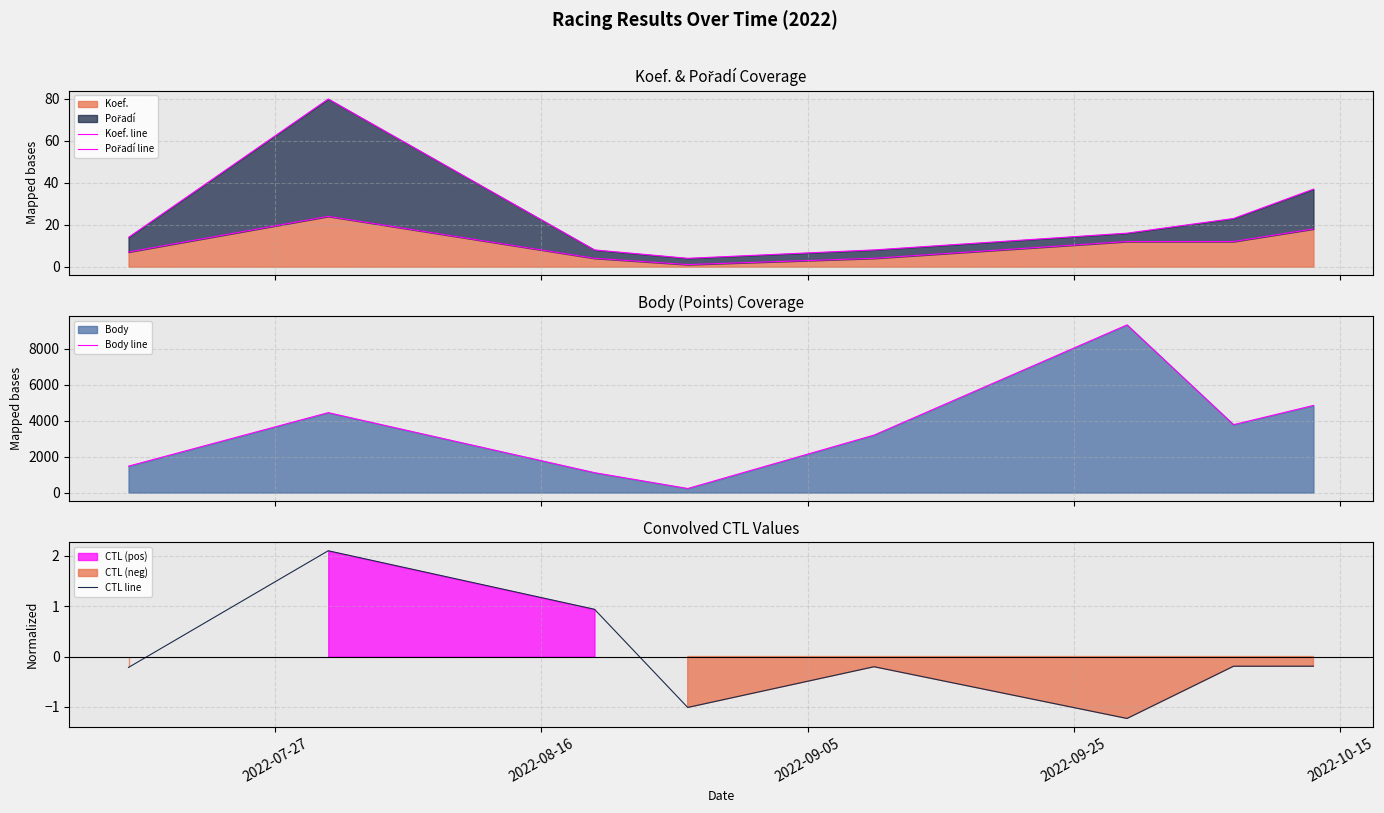

What is the total value across all series at 2022-09-05?

230.0